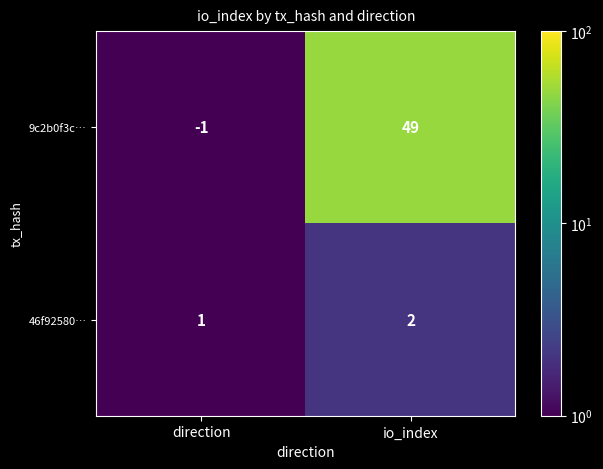

The value of 46f92580… at io_index is 2. True or false?

True